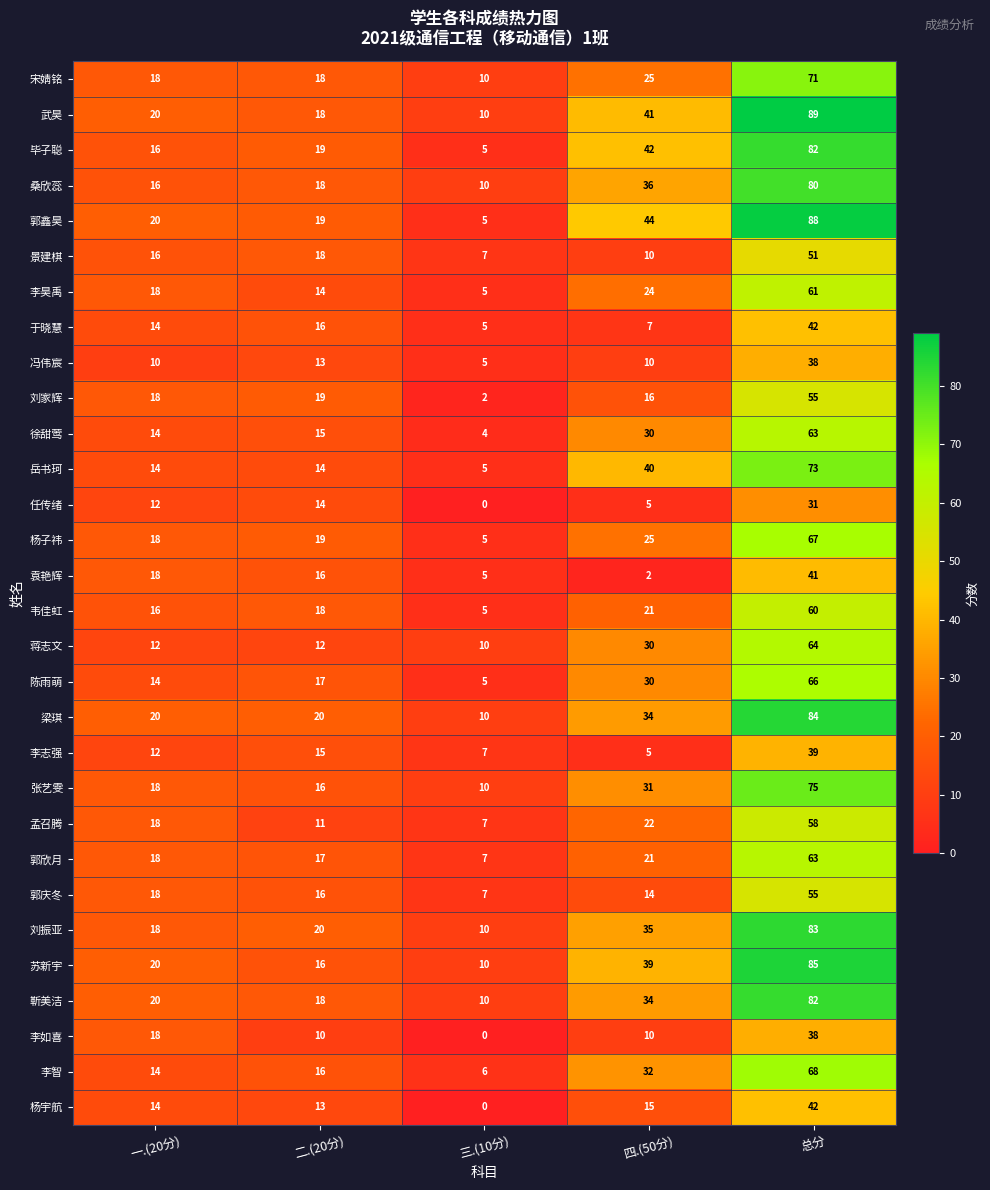

How many data points does each series have?

5